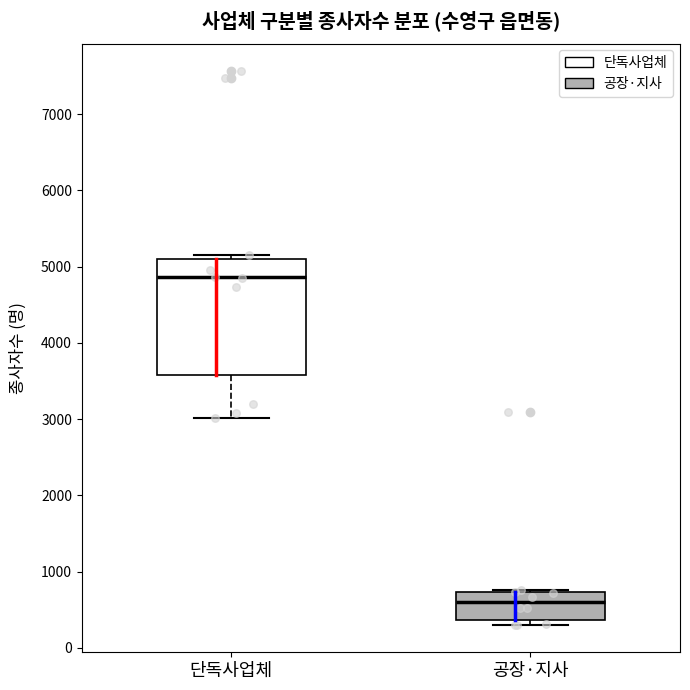

Which box's median line is the lowest?

공장·지사